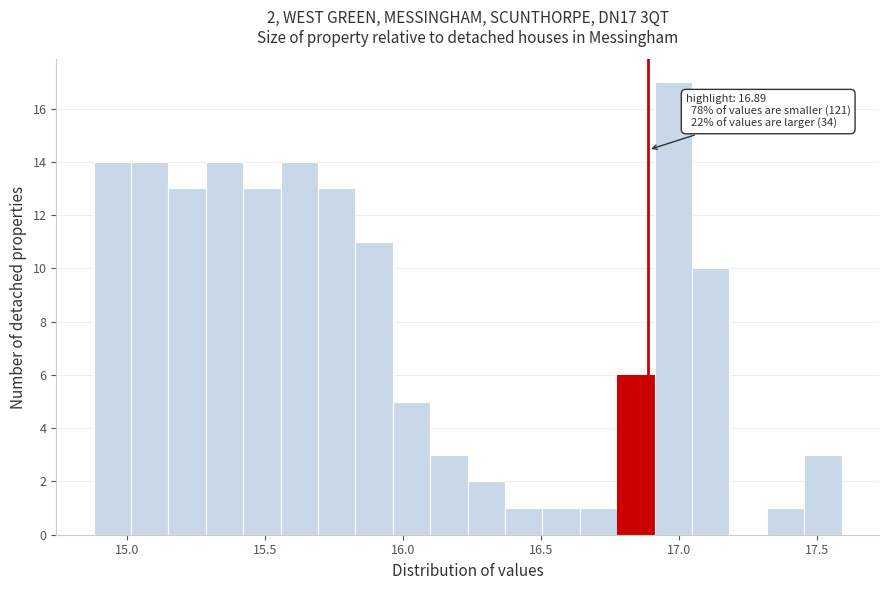

Read against the x-axis, roughly where is the centre of the tallest bar?

17.00